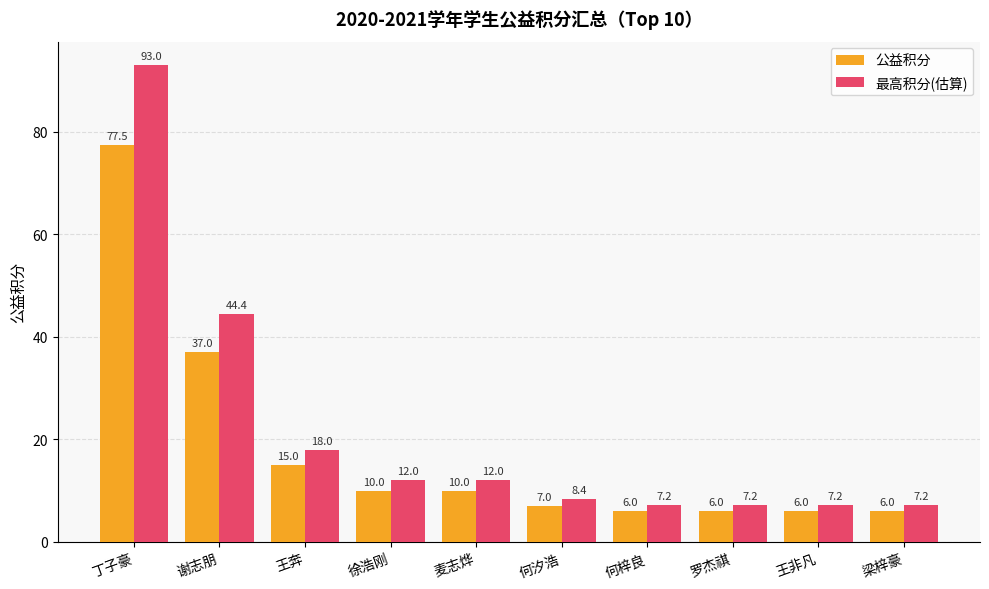

Does the chart contain stacked bars?

No